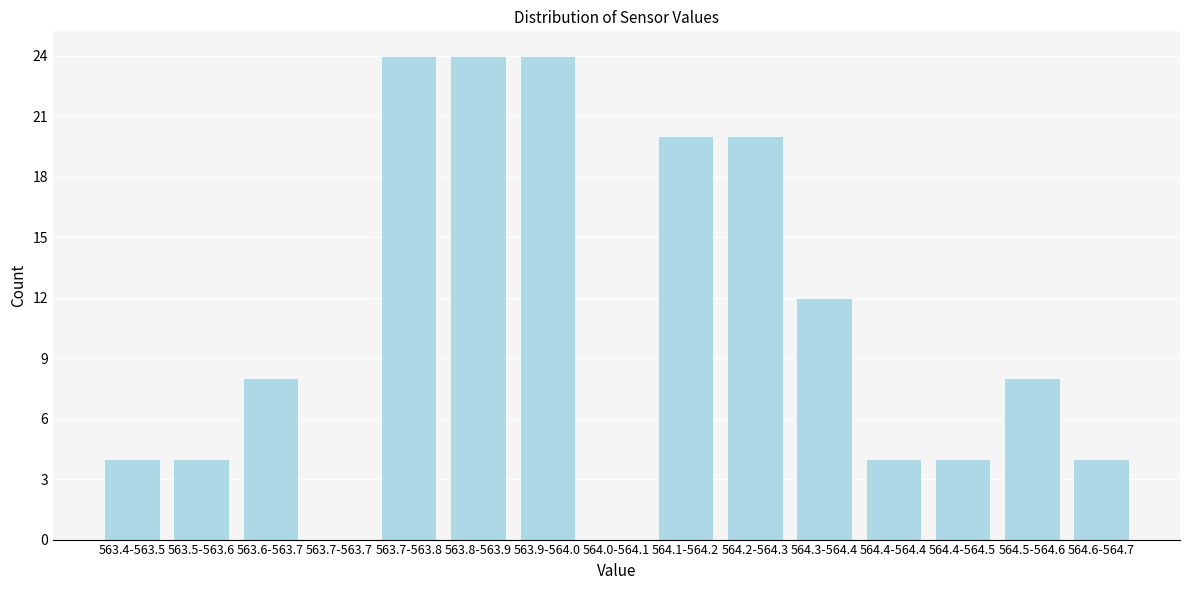

Reading left to right, what are all the values shown in this chart?

563.4-563.5=4	563.5-563.6=4	563.6-563.7=8	563.7-563.7=0	563.7-563.8=24	563.8-563.9=24	563.9-564.0=24	564.0-564.1=0	564.1-564.2=20	564.2-564.3=20	564.3-564.4=12	564.4-564.4=4	564.4-564.5=4	564.5-564.6=8	564.6-564.7=4